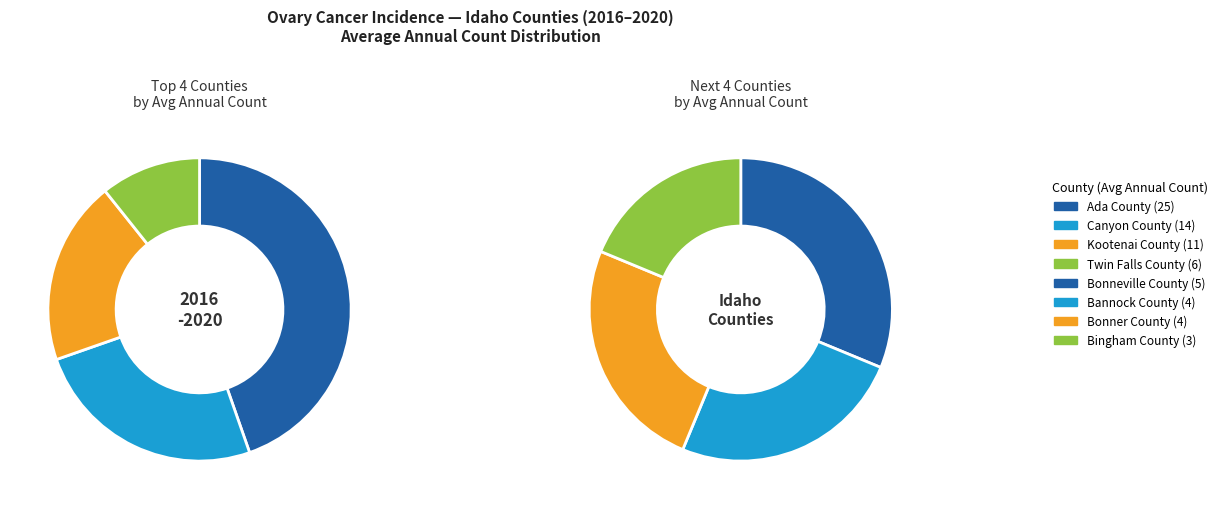

How many segments does this pie chart have?

8